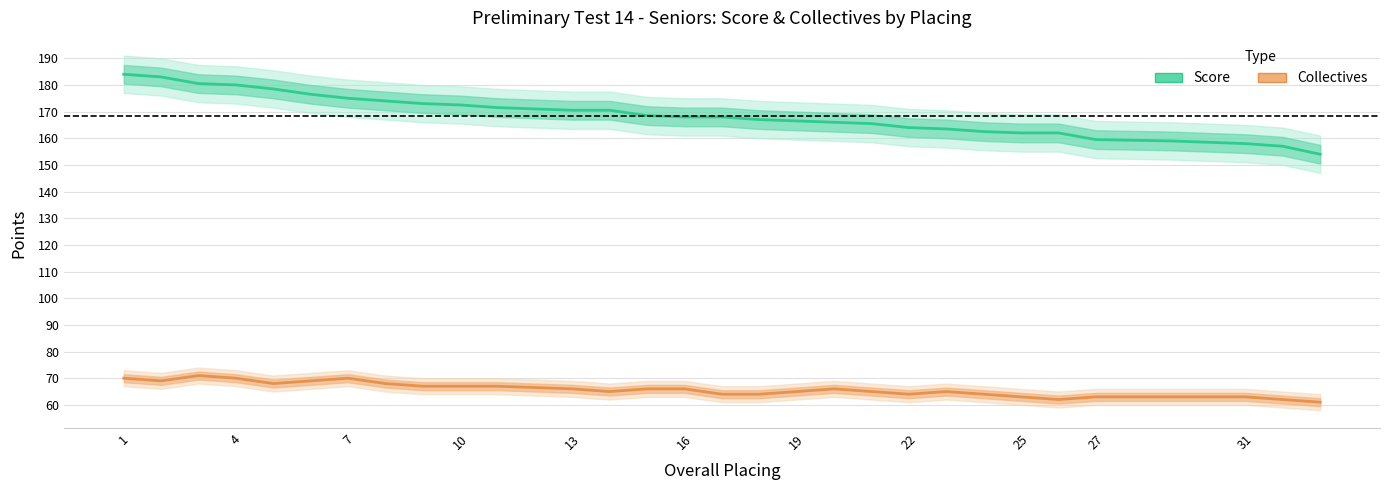

Count the number of categories in the chart.

33